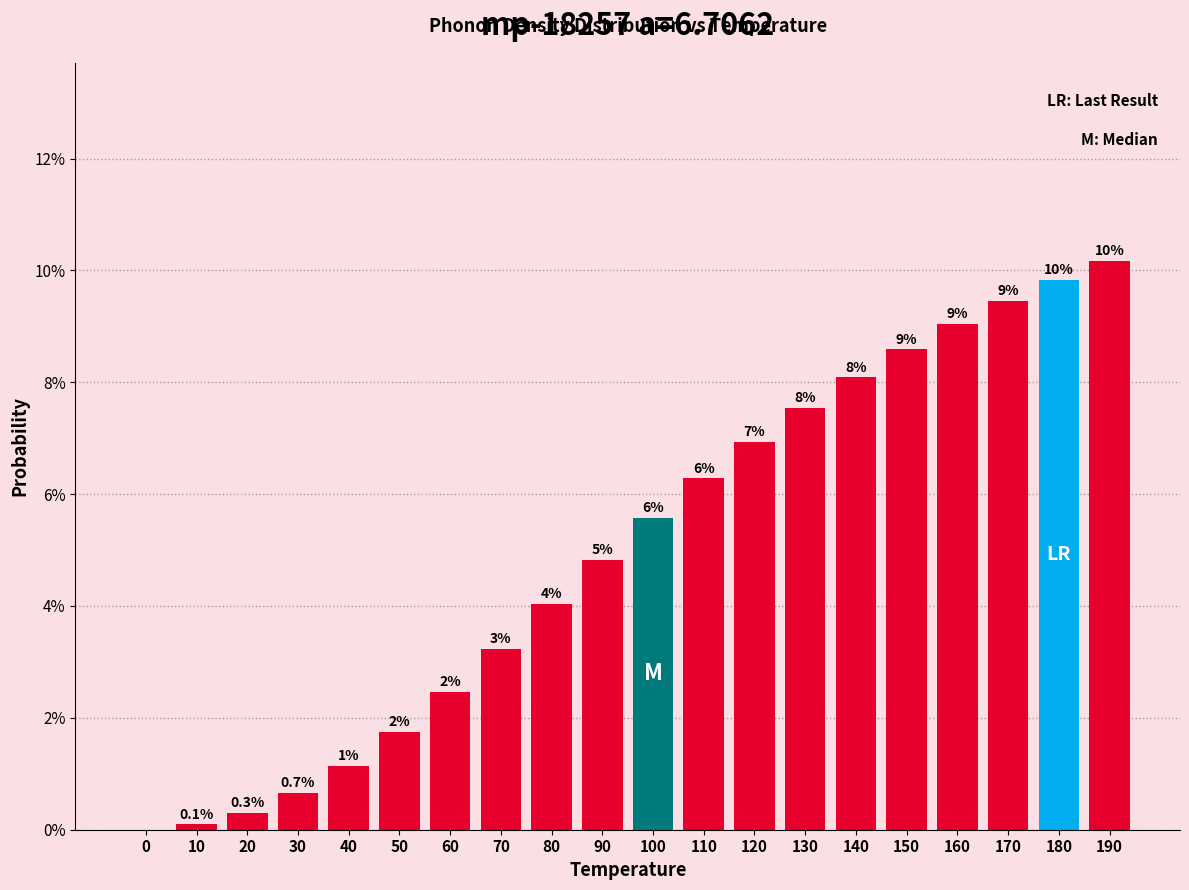

Are the bars horizontal?

No